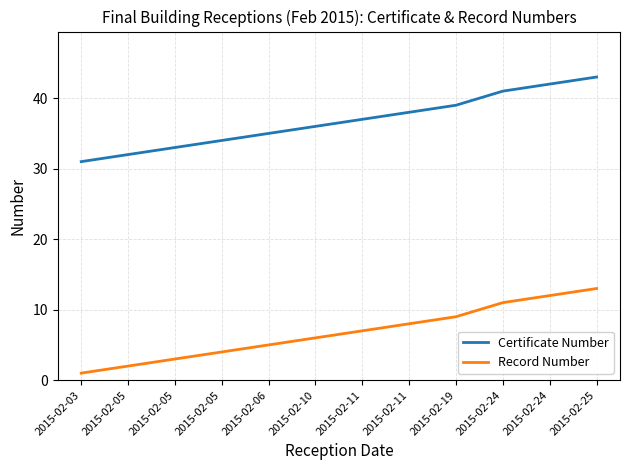

Read the Record Number value at 2015-02-03.

1